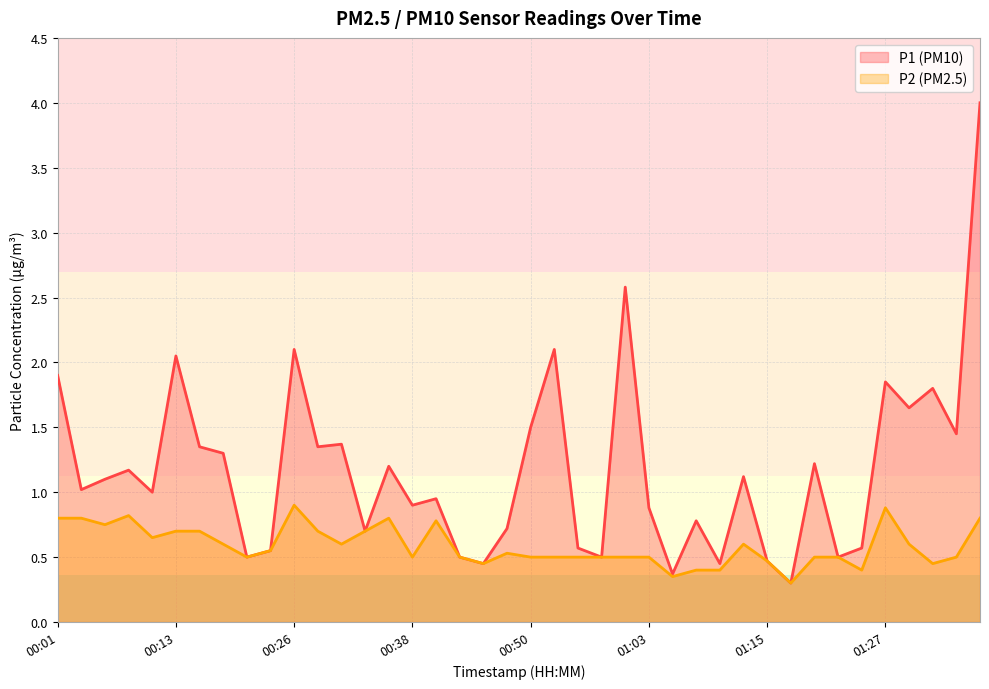

Is the value of P1 at 01:20 greater than the value of P2 at 00:36?

Yes